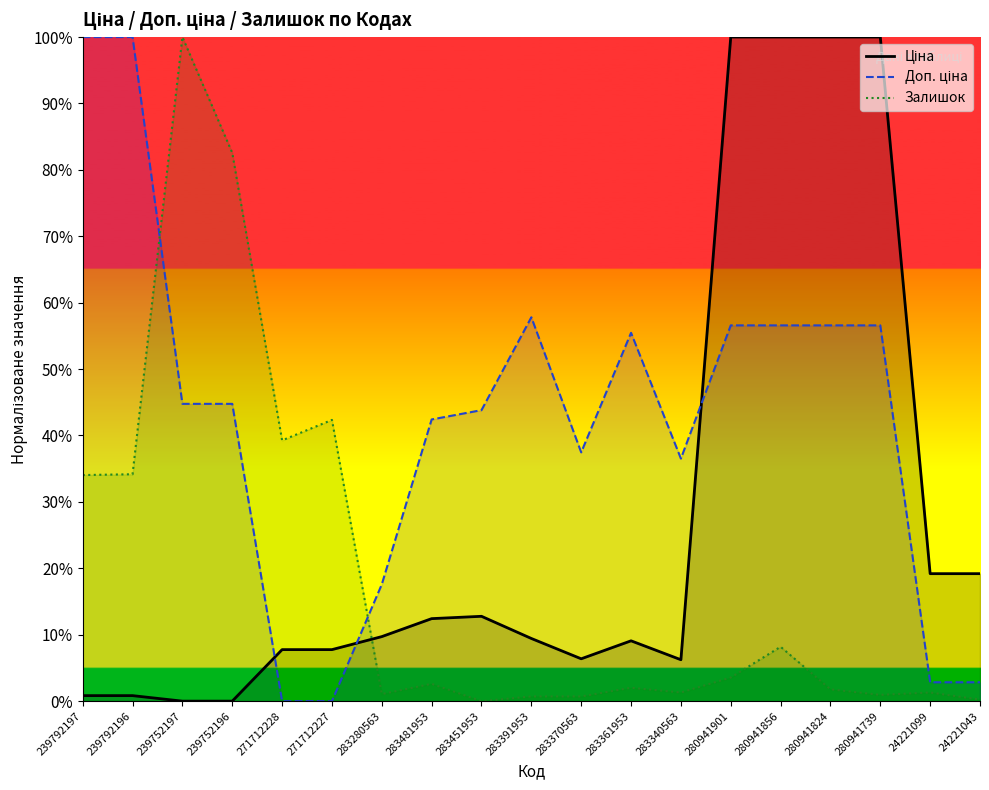

At which category does Залишок reach its first local valley?

271712228